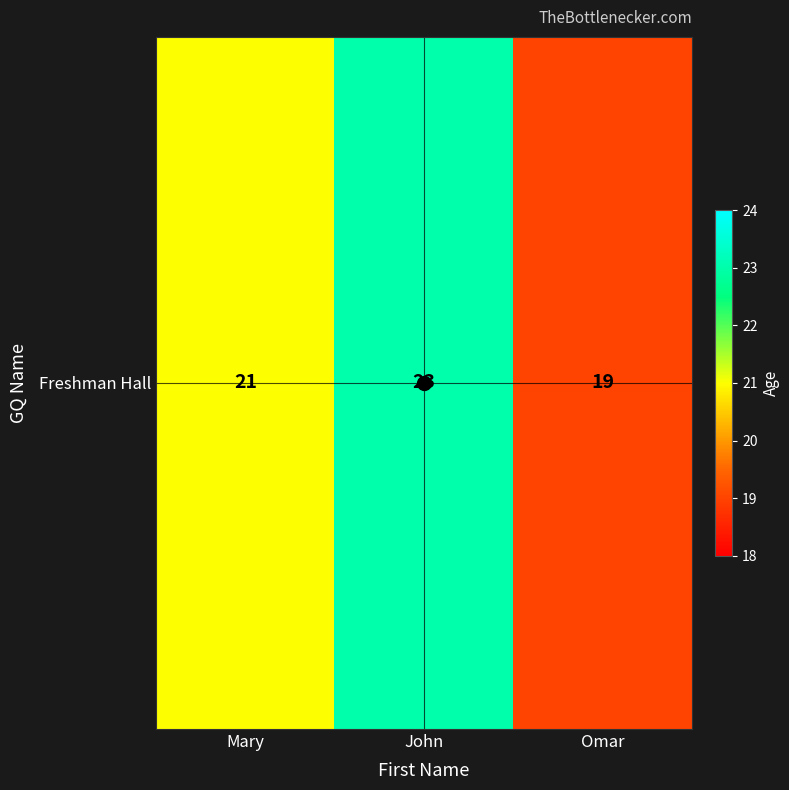

Between John and Mary, which is larger?

John